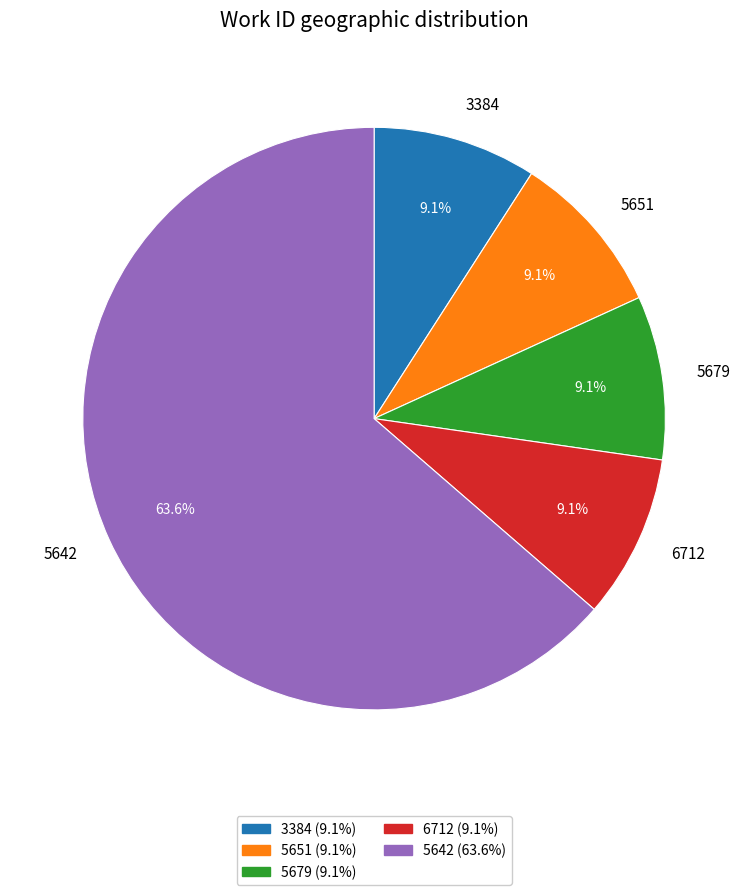

To the nearest percent, what portion does 5642 represent?

64%